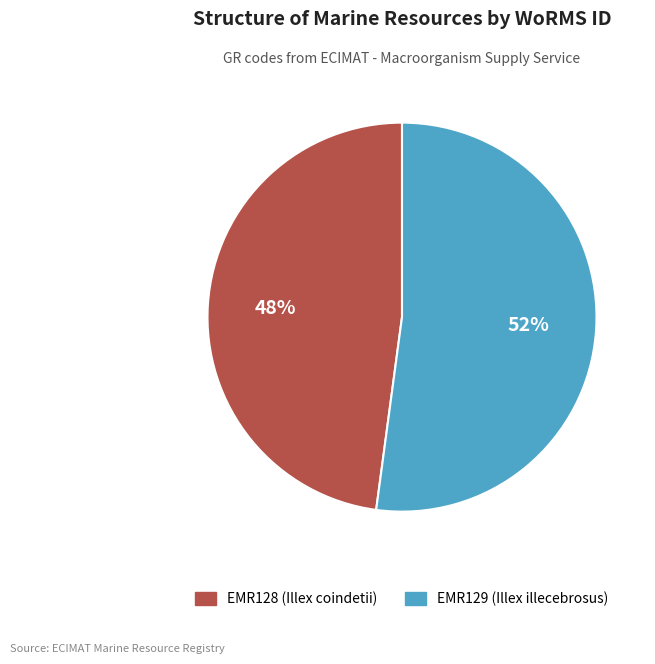

The EMR129 (Illex illecebrosus) slice represents 52% of the pie. True or false?

True